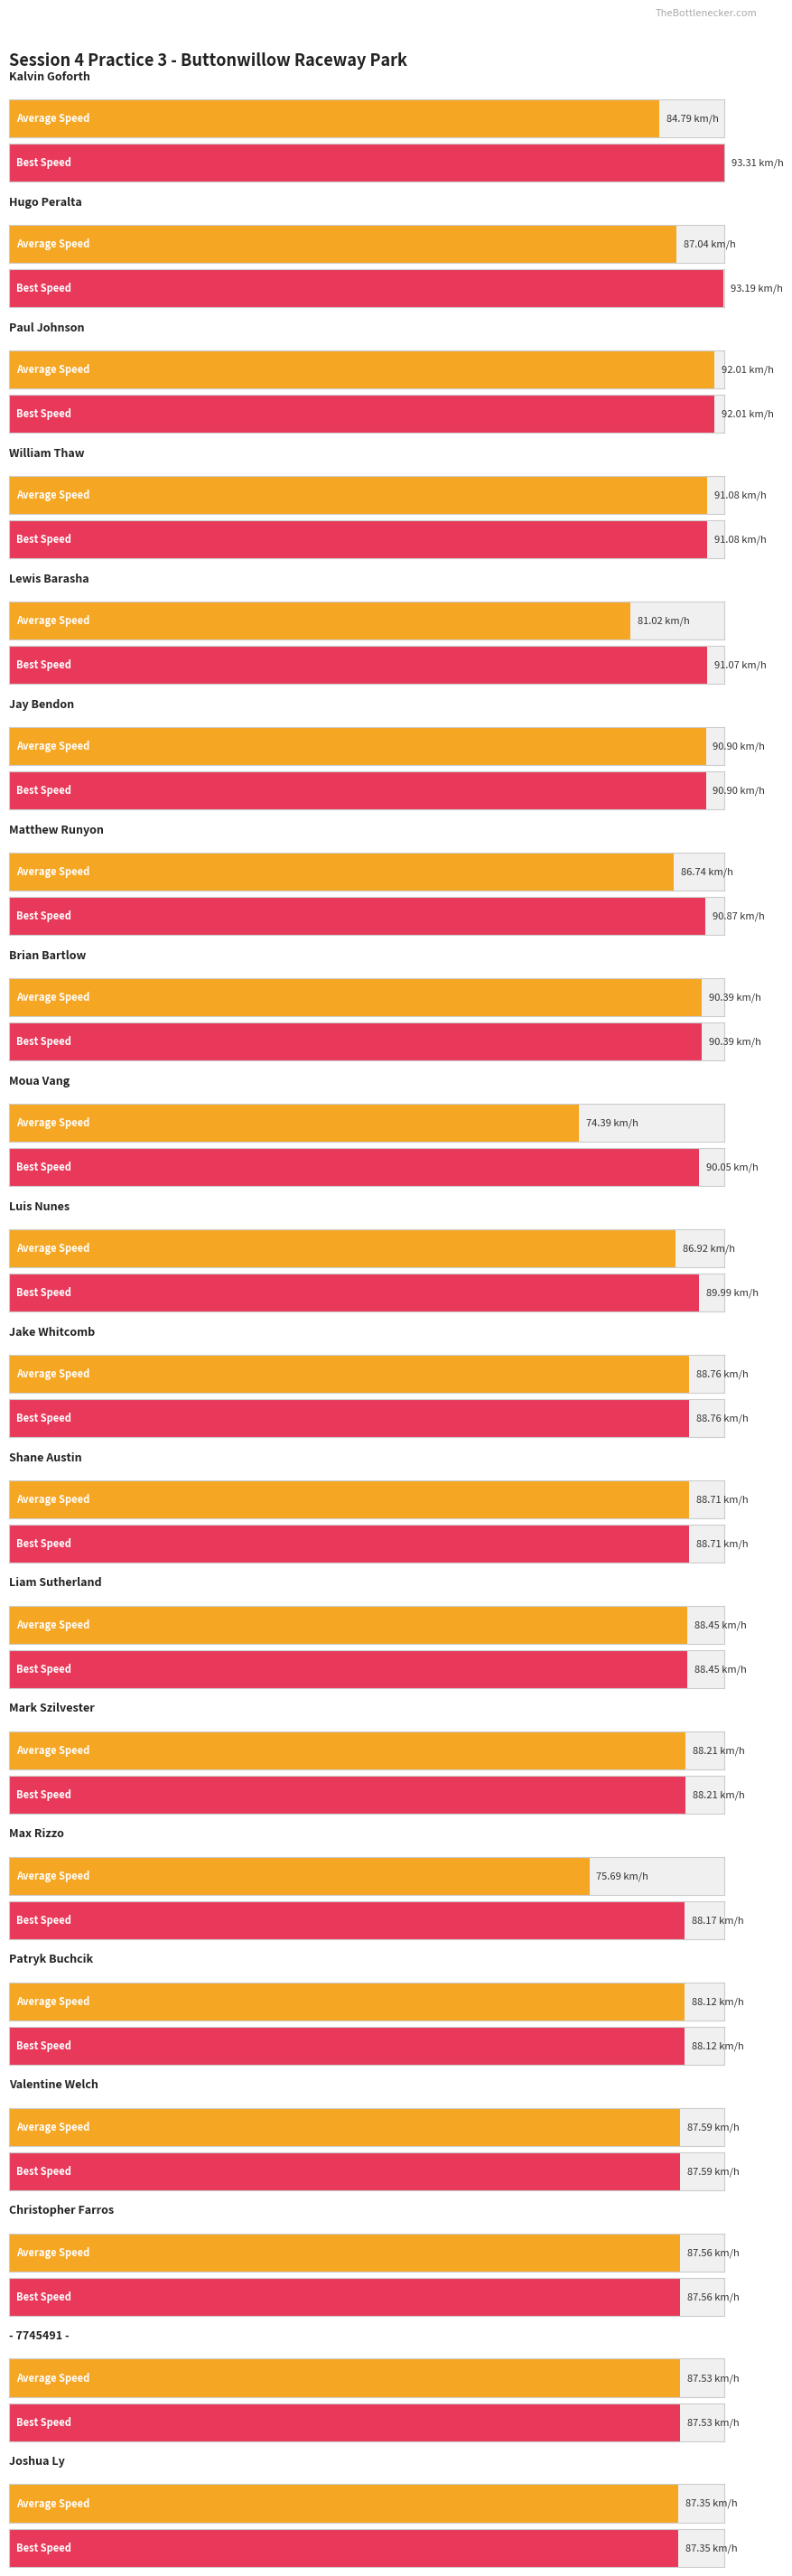

How many bars are there in each group?

2